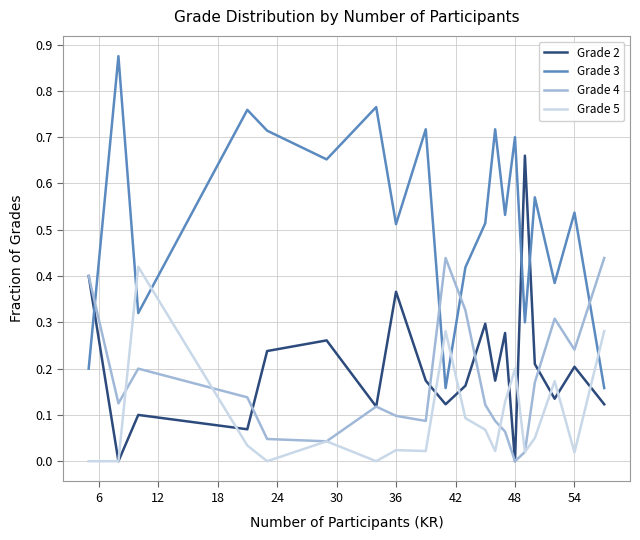

How many intersections are there between Grade 3 and Grade 2?

3